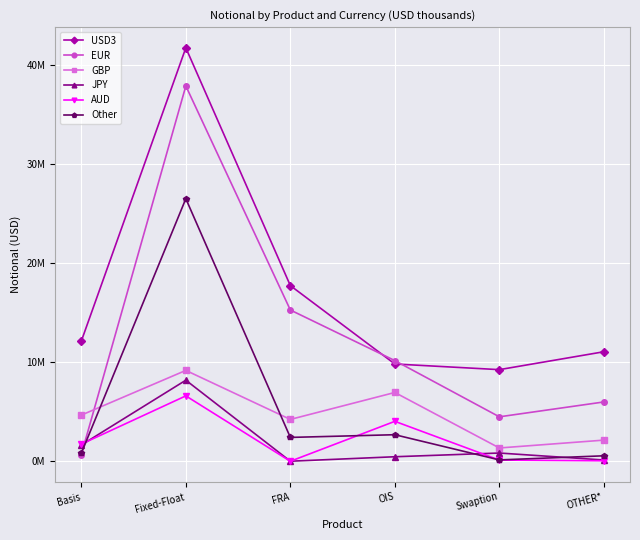

The JPY series shows 174242 at OTHER*. True or false?

False